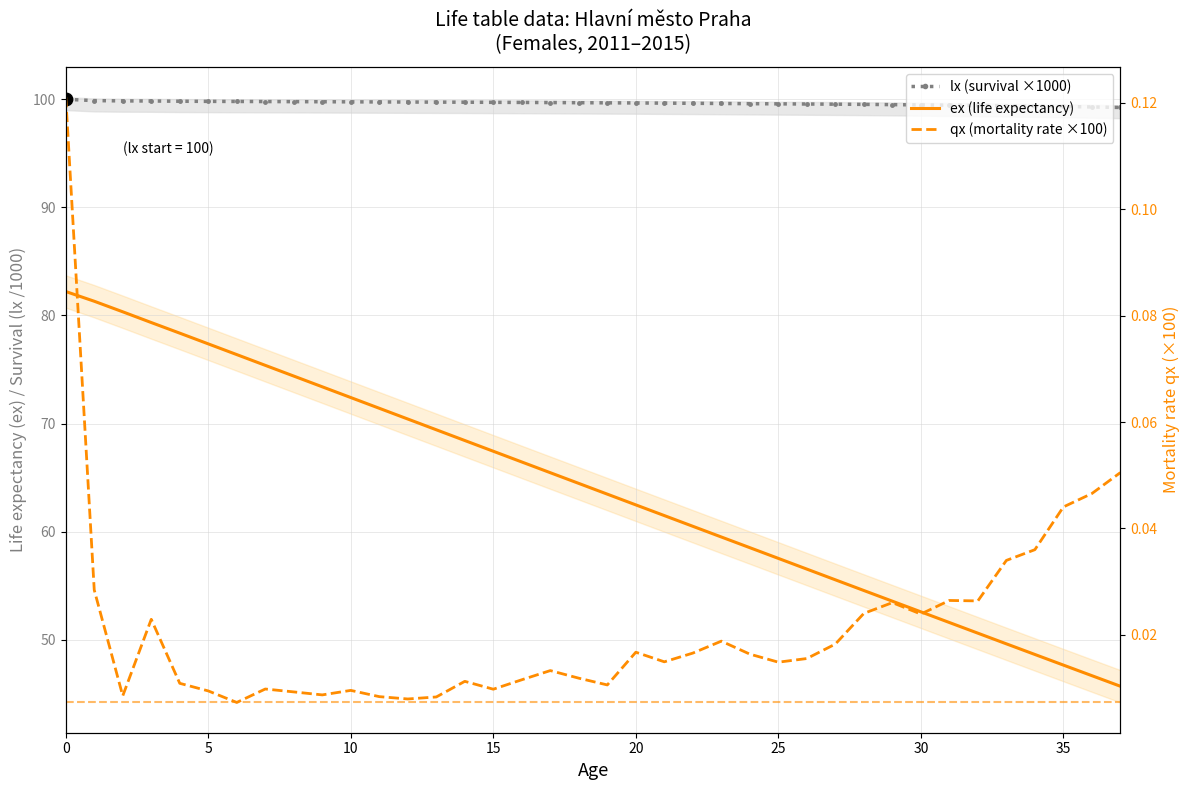

Is the value of lx (survival ×1000) at 16 greater than the value of ex (life expectancy) at 24?

Yes